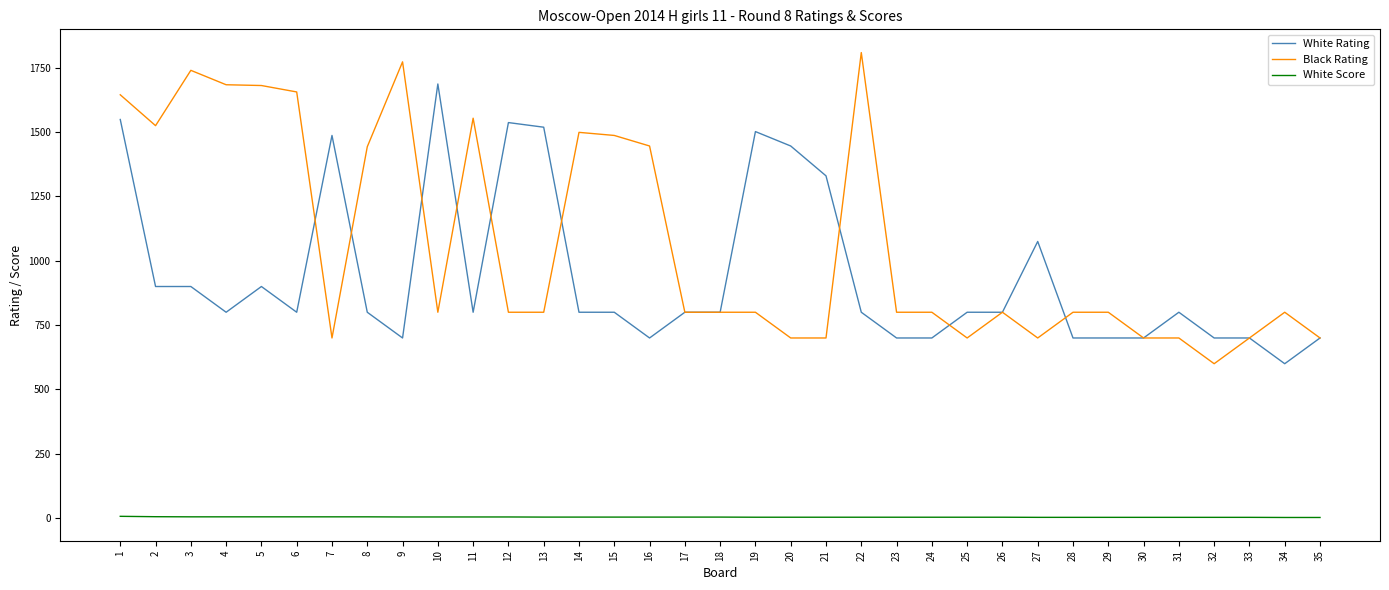

What is the difference between the maximum and minimum values in the White Rating series?

1087.0